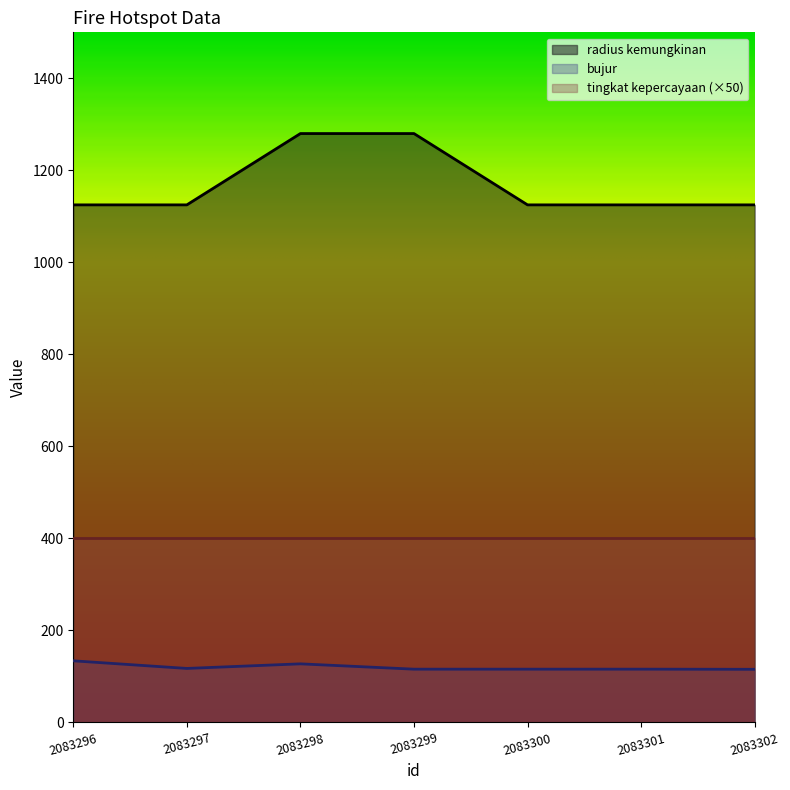

Count the number of data series in this chart.

3